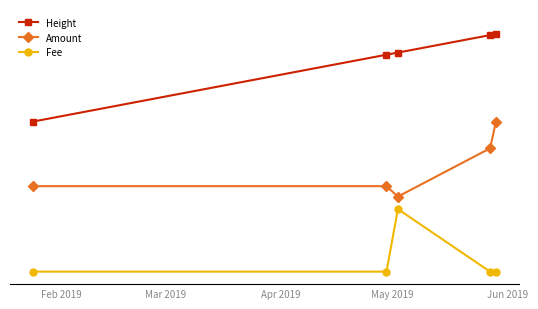

Reading left to right, list all the values displayed in this chart.

Height: 0.7	0.9	0.9	1.0	1.0
Amount: 0.4	0.4	0.3	0.5	0.7
Fee: 0.1	0.1	0.3	0.1	0.1